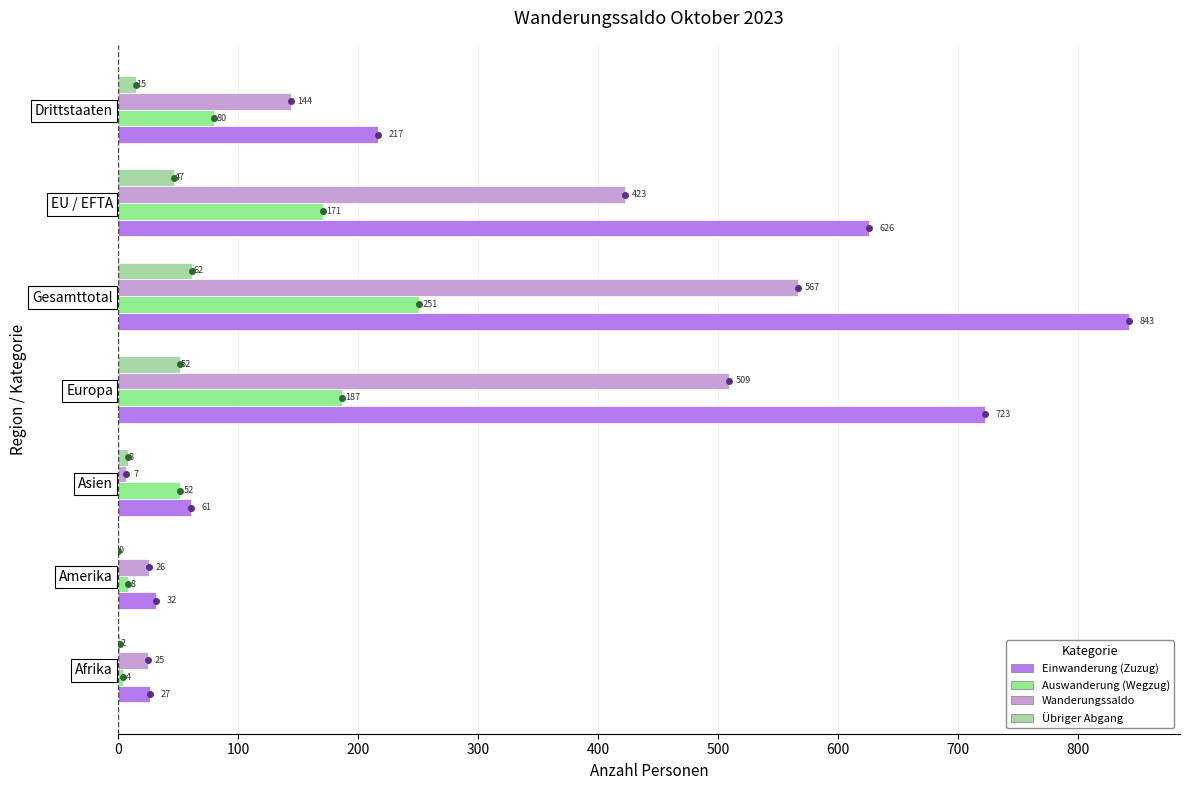

What is the approximate value of Übriger Abgang at Drittstaaten?

15